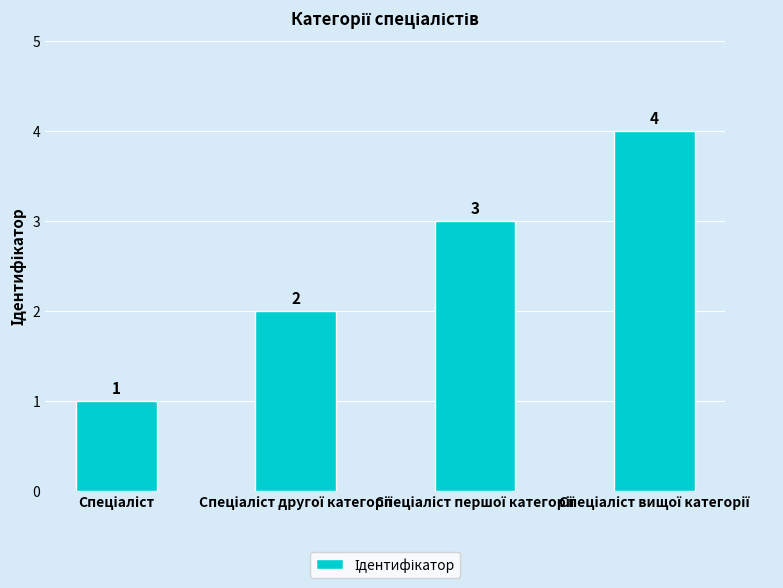

Are the bars grouped side by side (vs. stacked)?

No